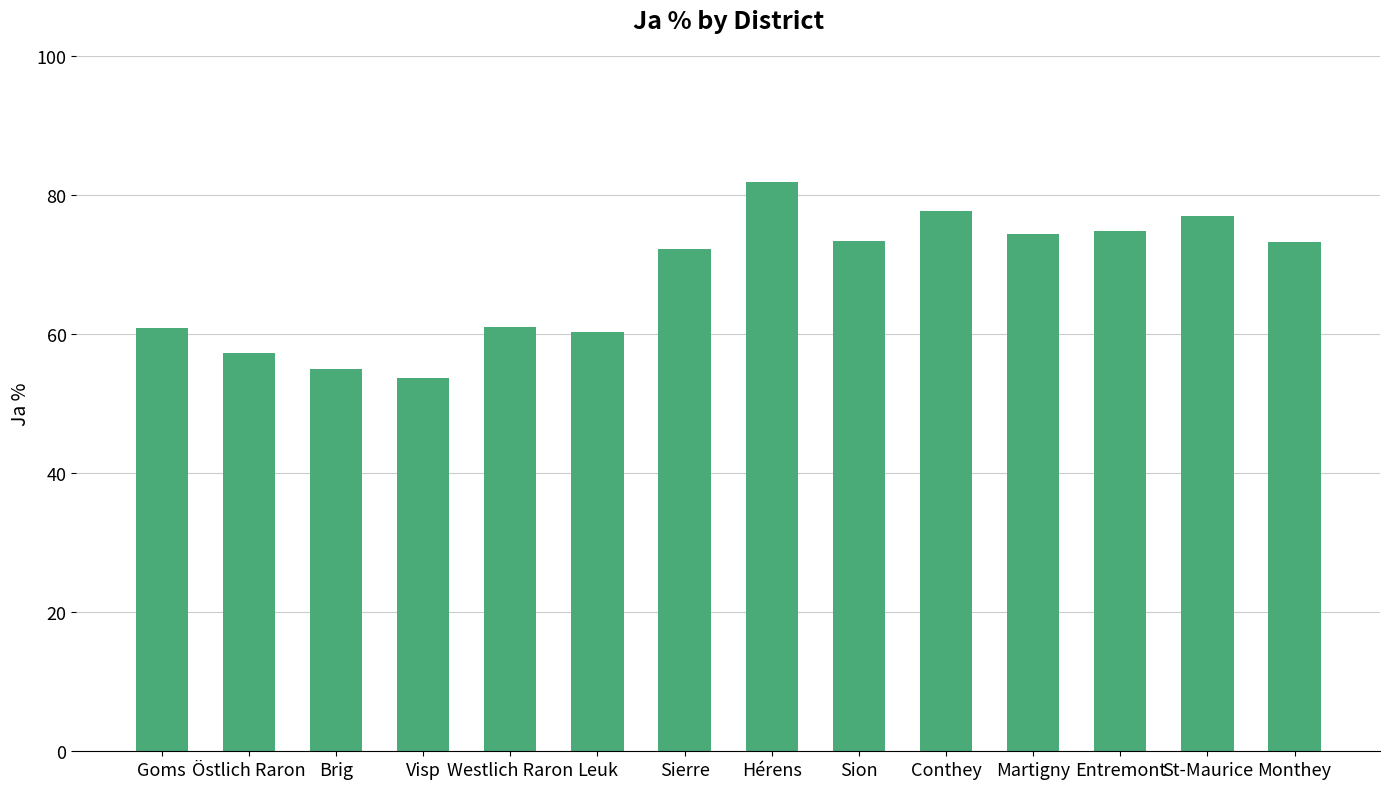

Are the bars grouped side by side (vs. stacked)?

No